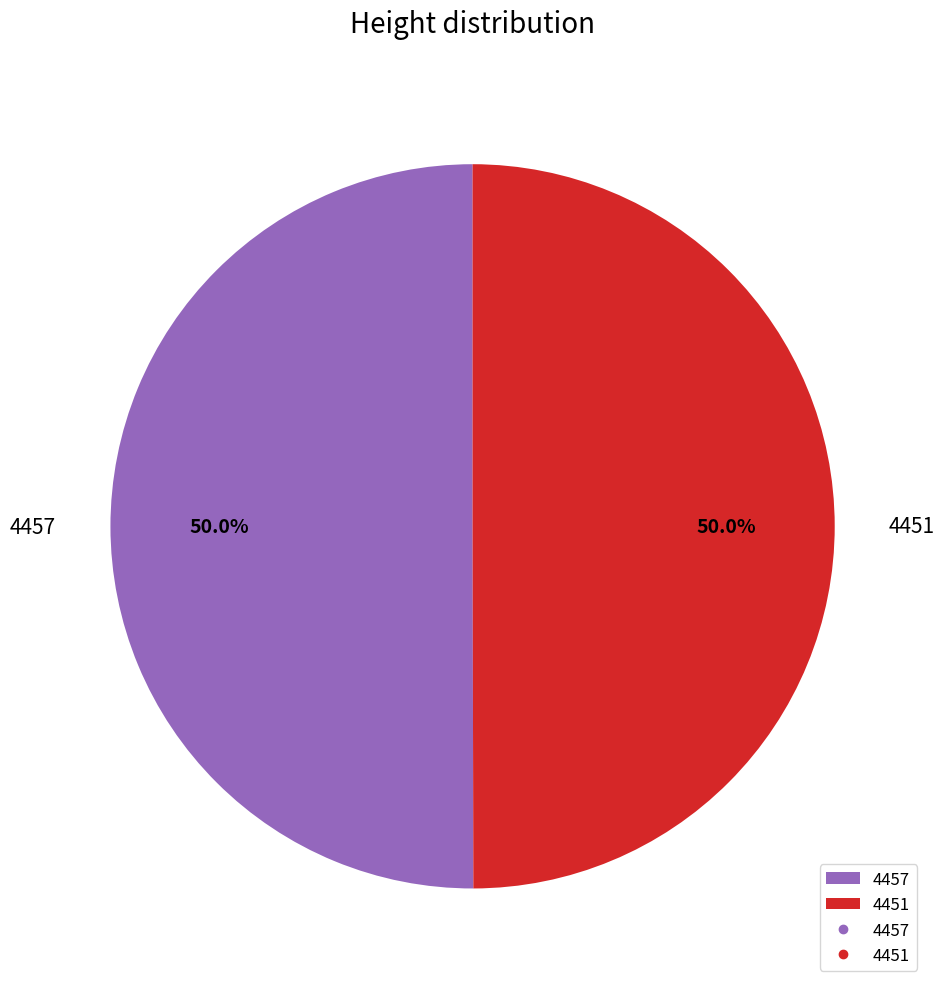

What is the total percentage of 4451 and 4457?

100.0%